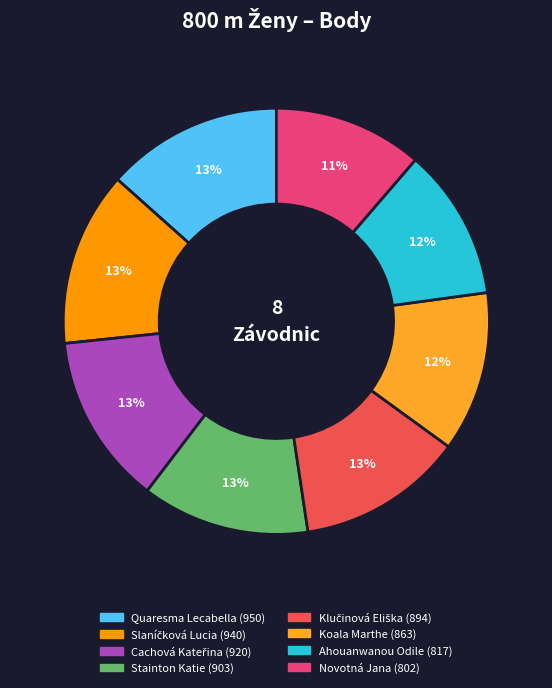

To the nearest percent, what is the difference between the largest and smallest slice percentages?

2%